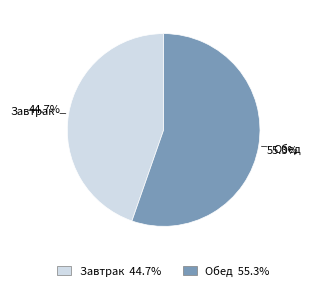

How many slices are in this pie chart?

2